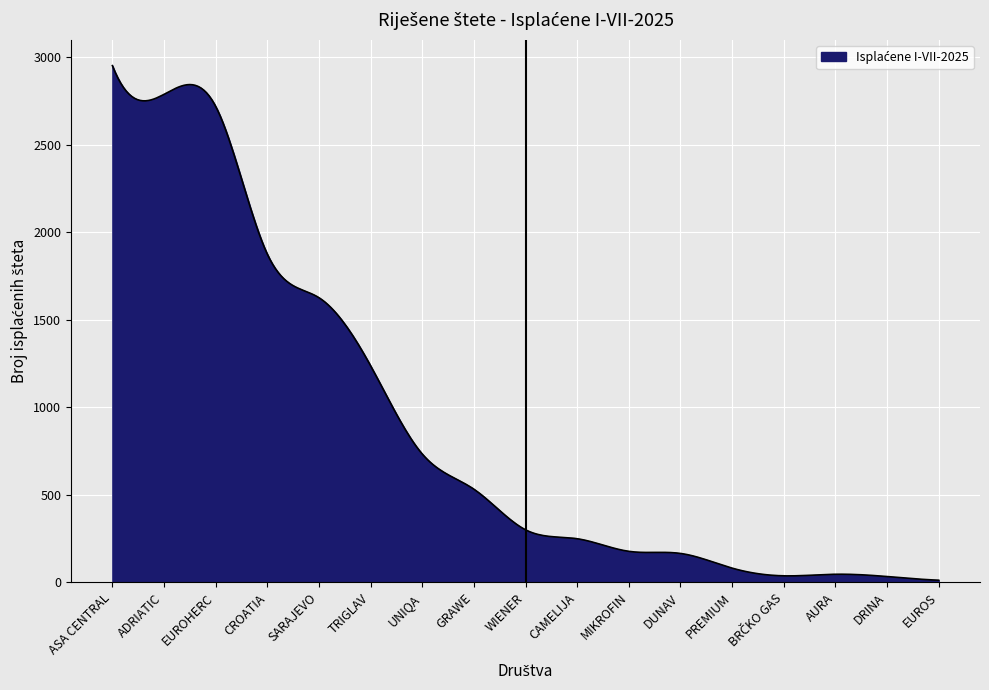

What is the maximum value shown in the chart?

2952.0